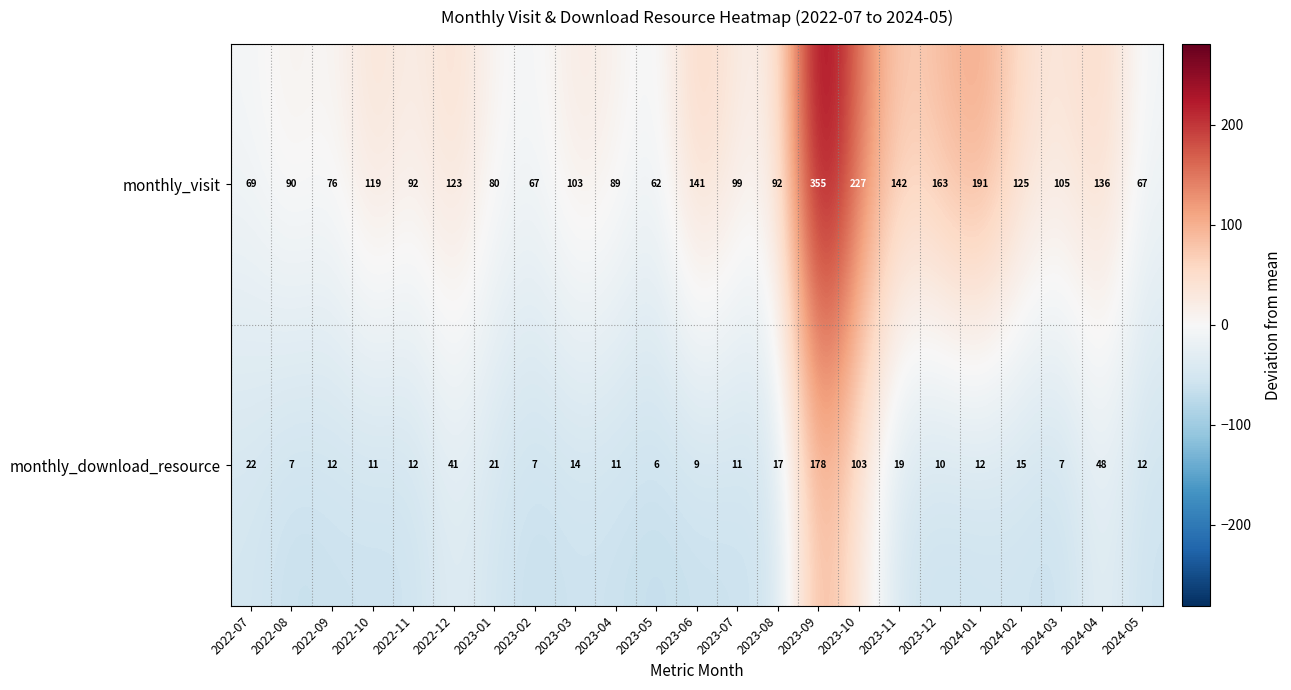

Which series has the widest spread of values?

monthly_visit